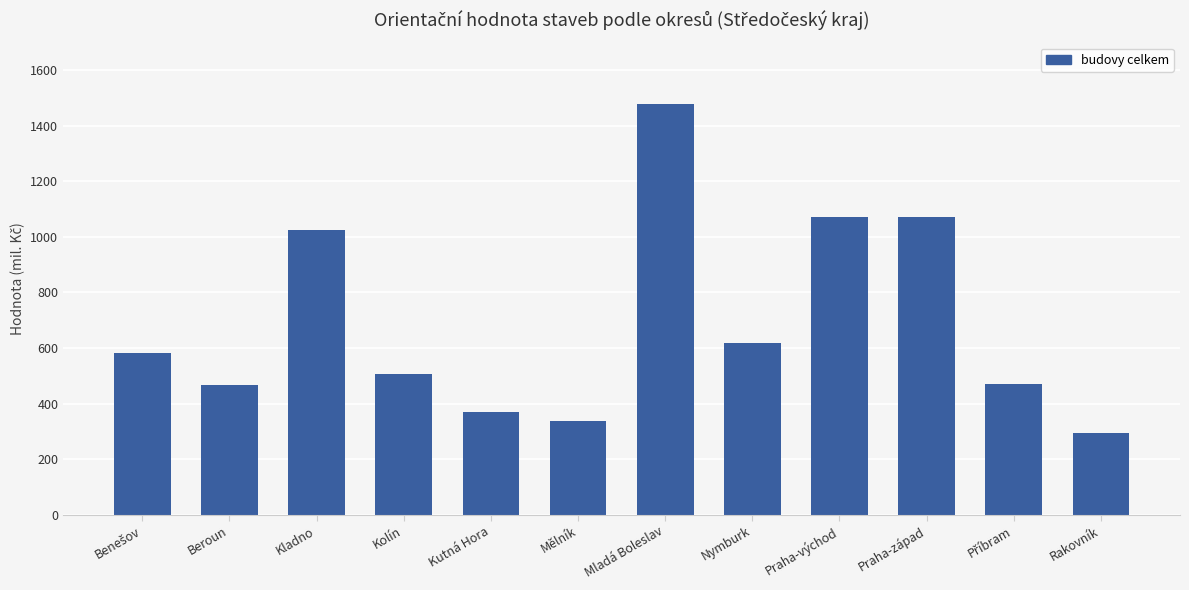

What is the change in value from Beroun to Mělník?

-129